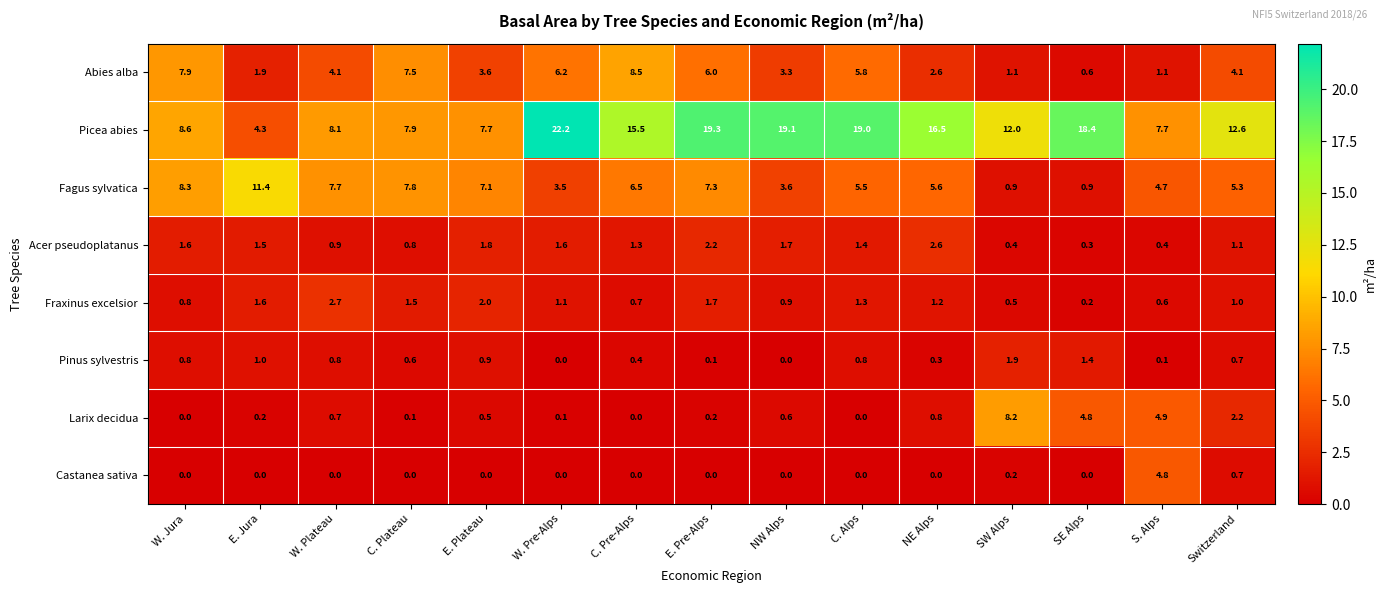

The Picea abies series shows 12.5 at C. Plateau. True or false?

False